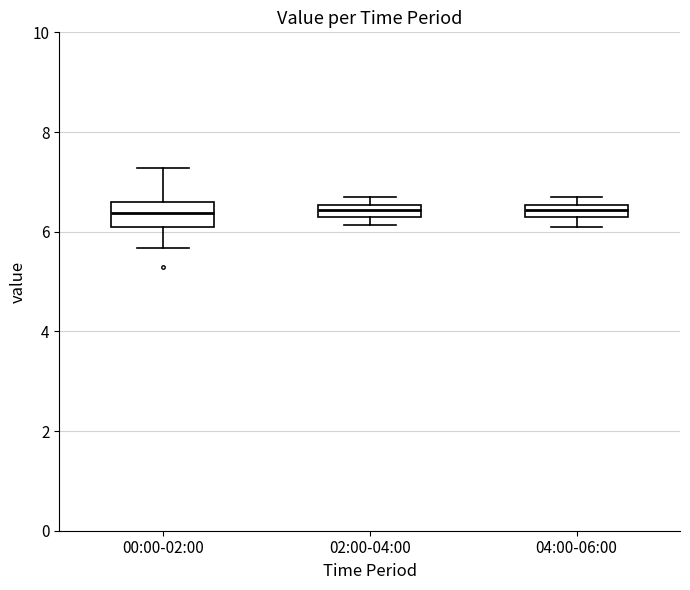

Which box is the tallest, from its lower edge to its upper edge?

00:00-02:00